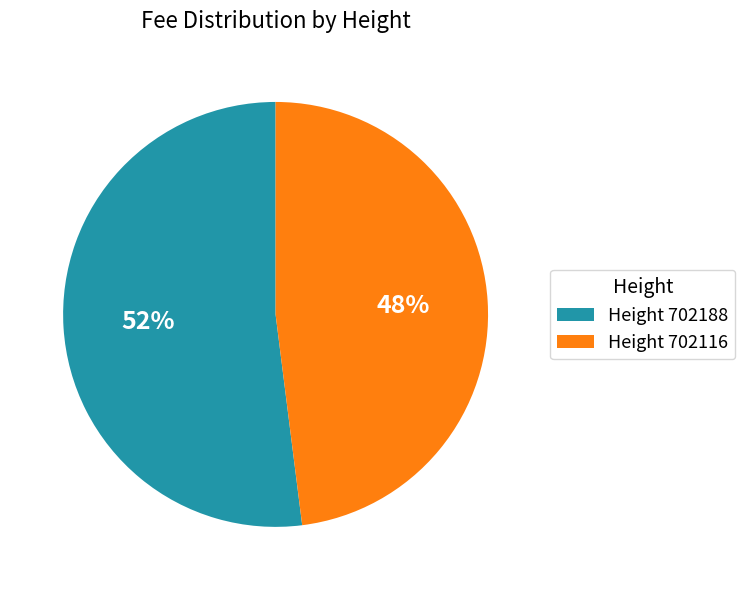

Which slice is the largest?

Height 702188